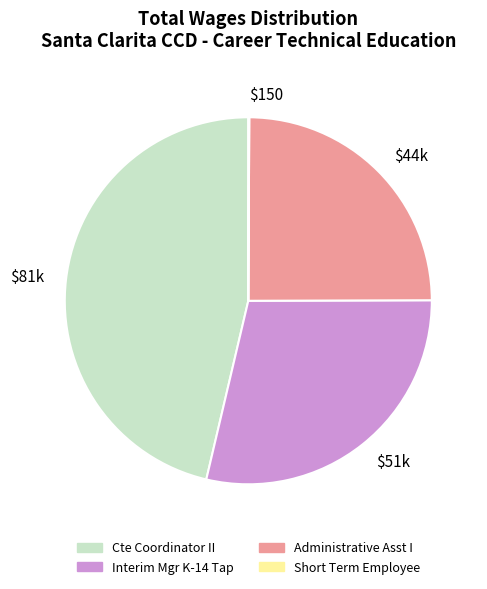

Does any single category account for the majority?

No